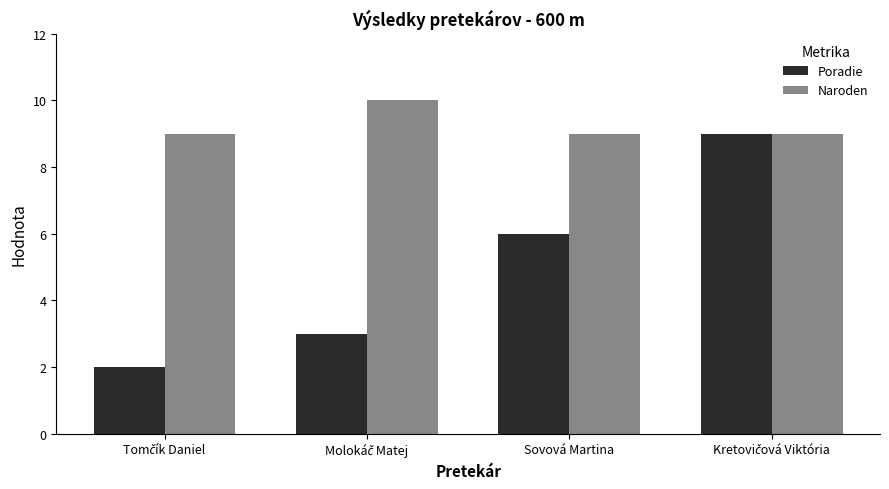

List the series in order of their overall mean, lowest first.

Poradie, Naroden